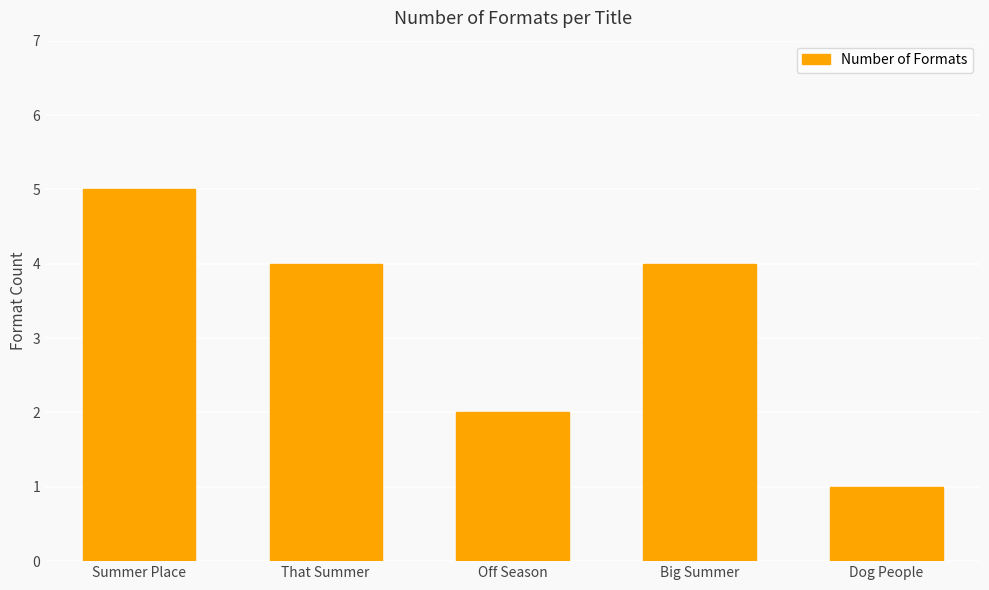

What is the approximate value at That Summer?

4